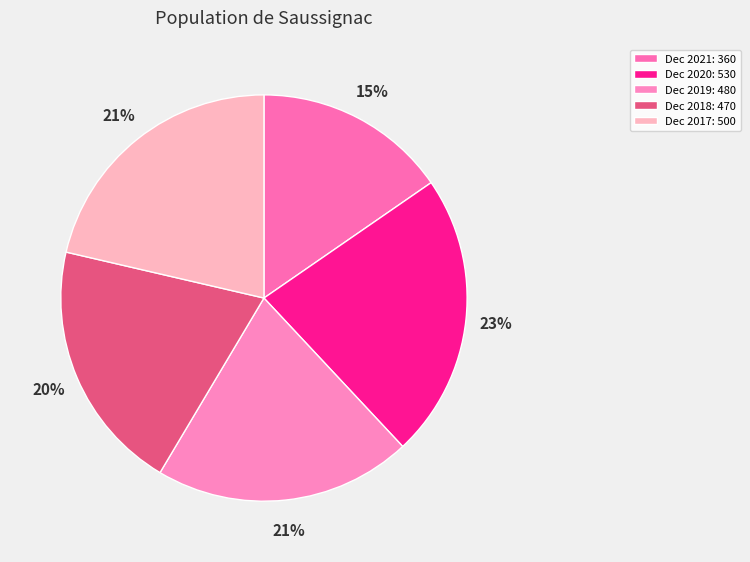

What is the largest slice in the pie chart?

Dec 2020